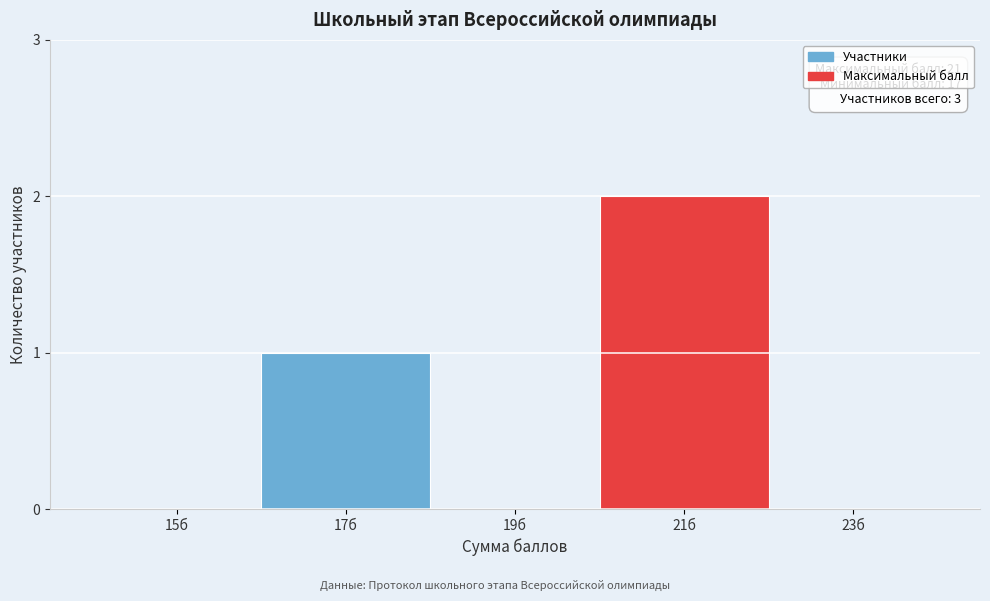

Reading left to right, list all the values displayed in this chart.

15б=0	17б=1	19б=0	21б=2	23б=0